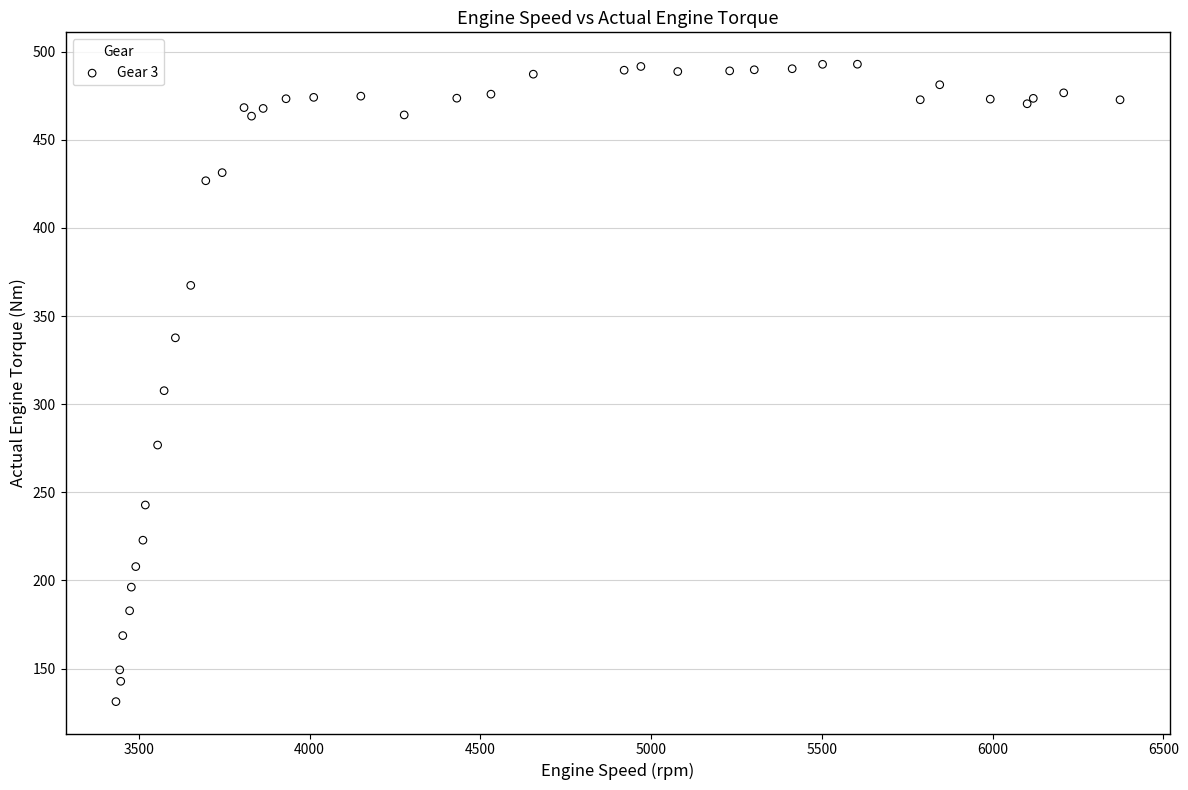

What Y value in the scatter plot is closest to 312?

307.7